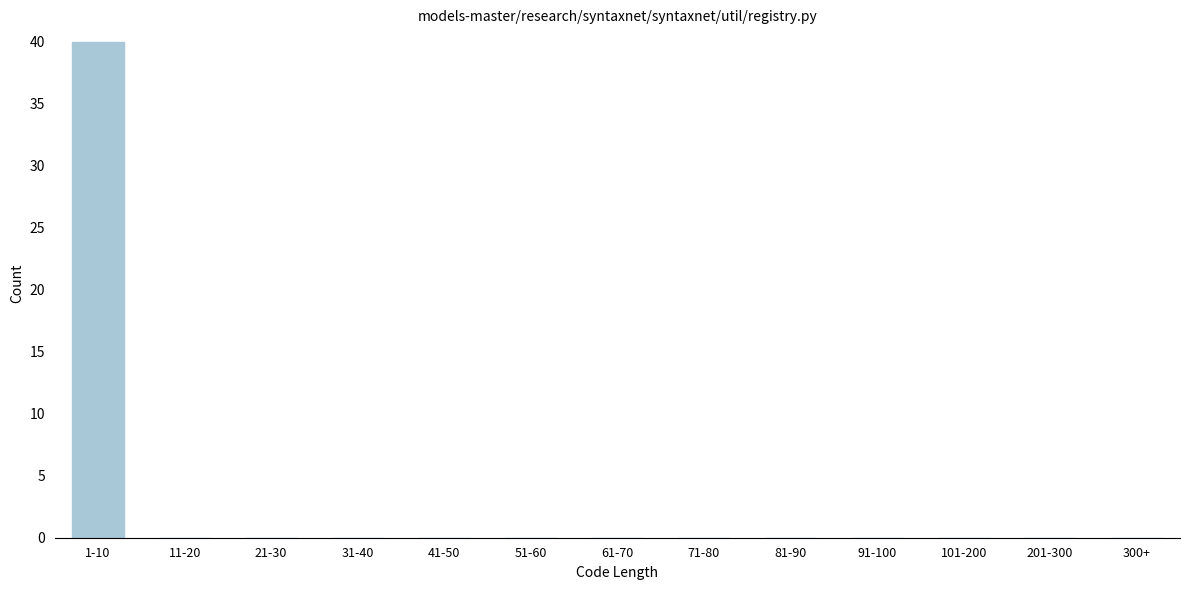

Reading left to right, what are all the values shown in this chart?

1-10=40	11-20=0	21-30=0	31-40=0	41-50=0	51-60=0	61-70=0	71-80=0	81-90=0	91-100=0	101-200=0	201-300=0	300+=0